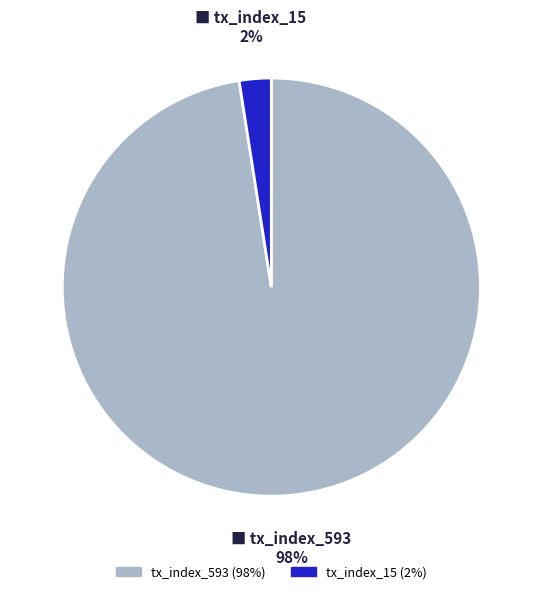

Is it true that tx_index_593 is 98% of the pie?

True